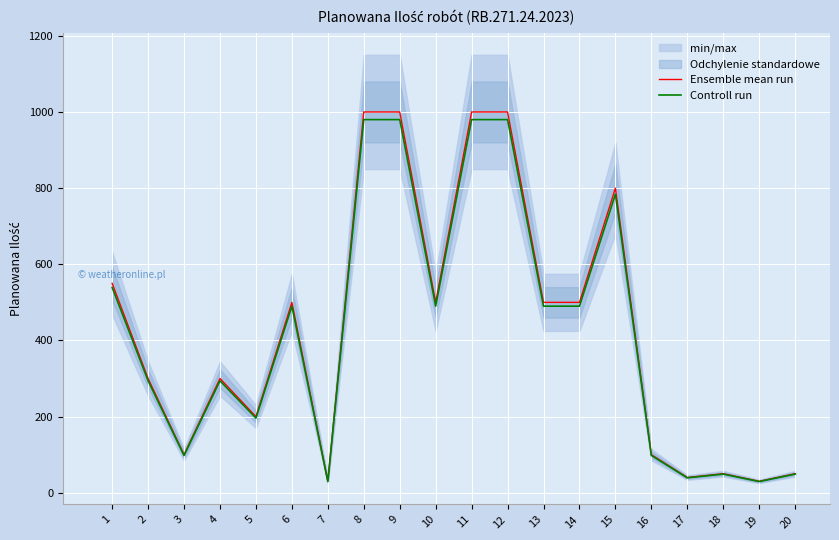

How many data points does each series have?

20